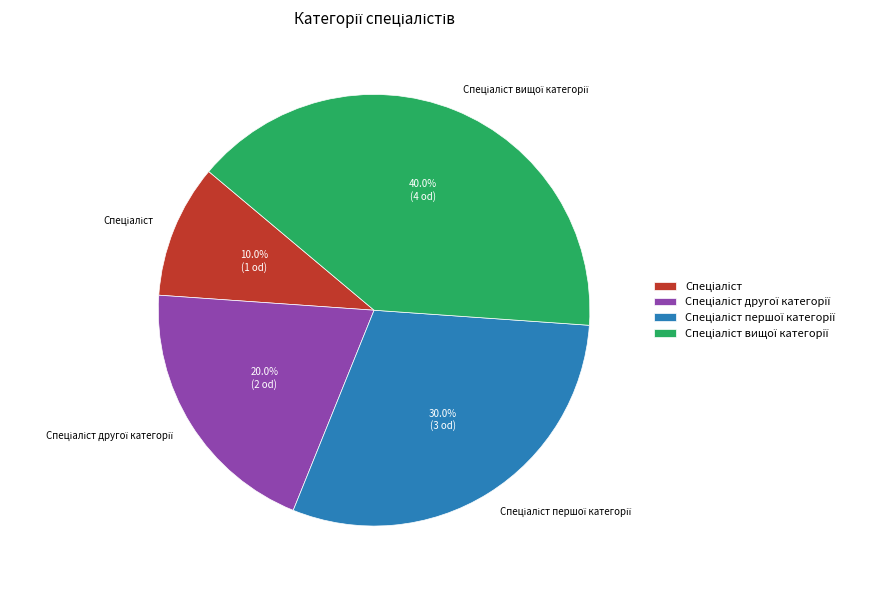

Does any single category account for the majority?

No